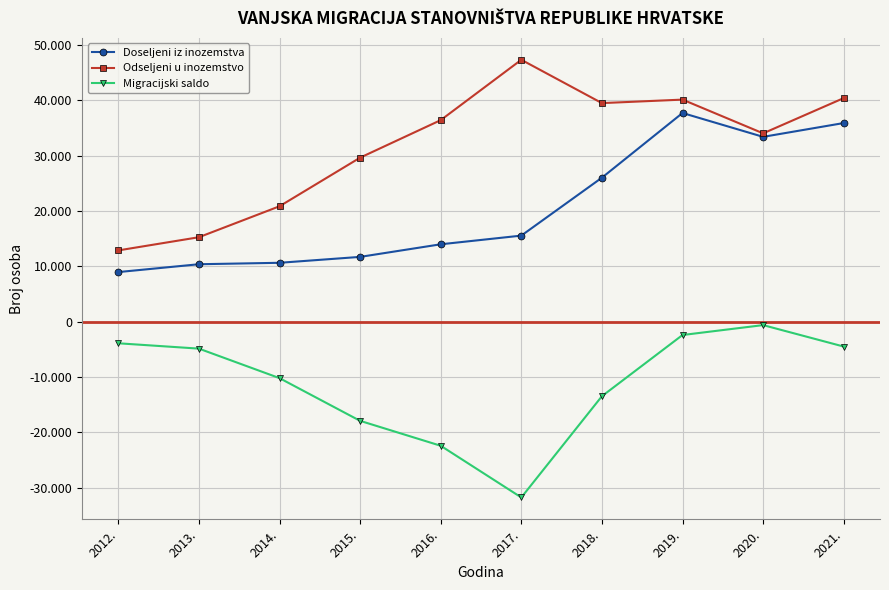

Does the chart have visible grid lines?

Yes